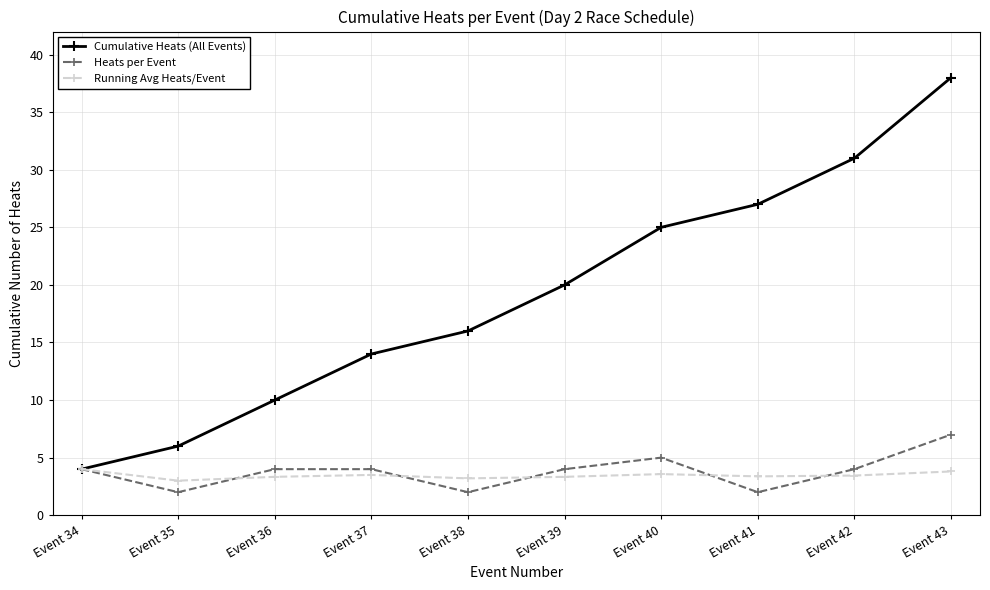

What is the value of the Heats per Event point at the 5th from the left?

2.0